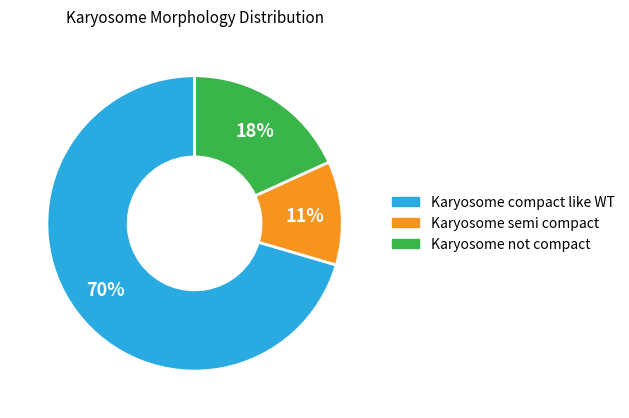

Count the number of slices in the pie.

3